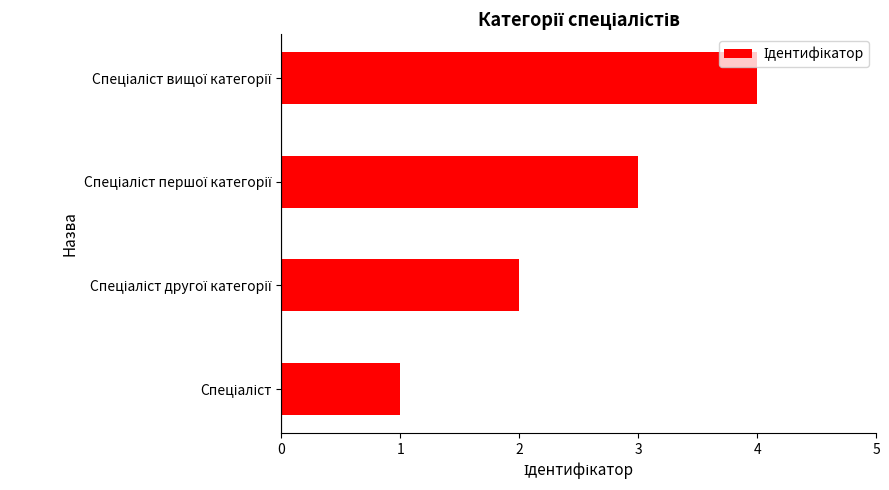

What is the maximum value shown in the chart?

4